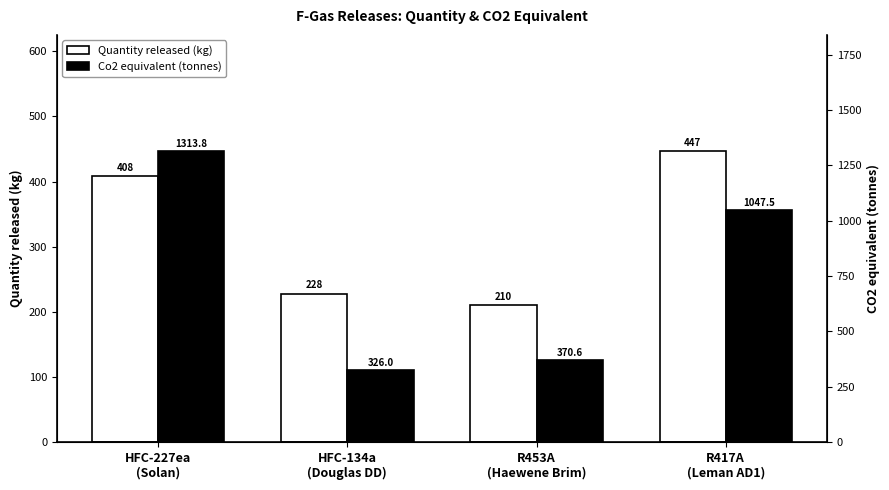

Rank the series by their average value, from lowest to highest.

Quantity released (kg), Co2 equivalent (tonnes)